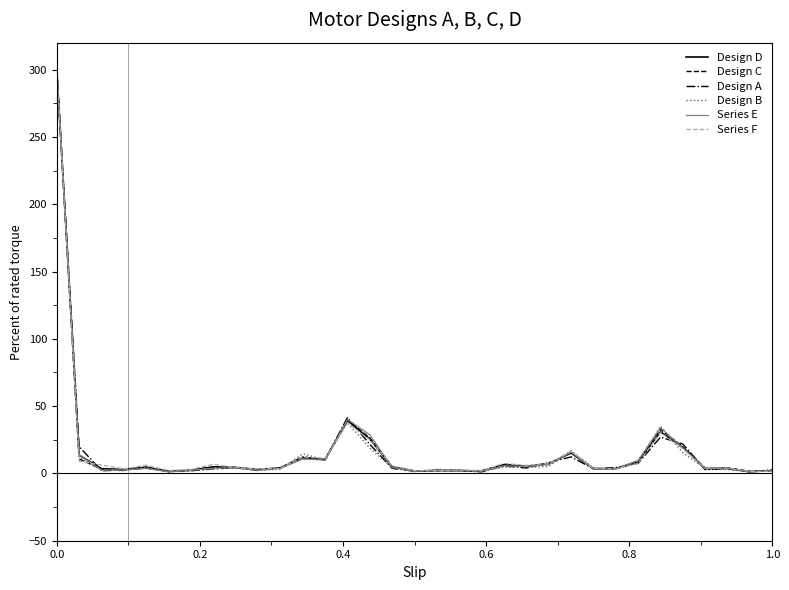

What is the highest value of the Design D series?

300.0